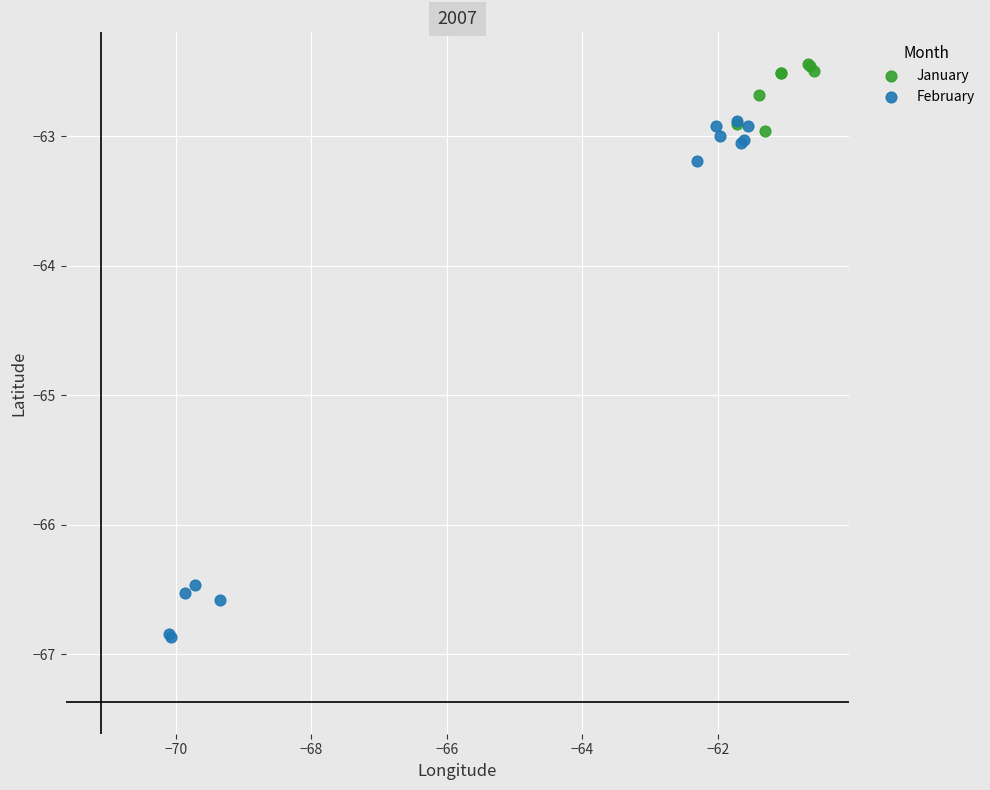

What are all the series names shown in the legend?

January, February